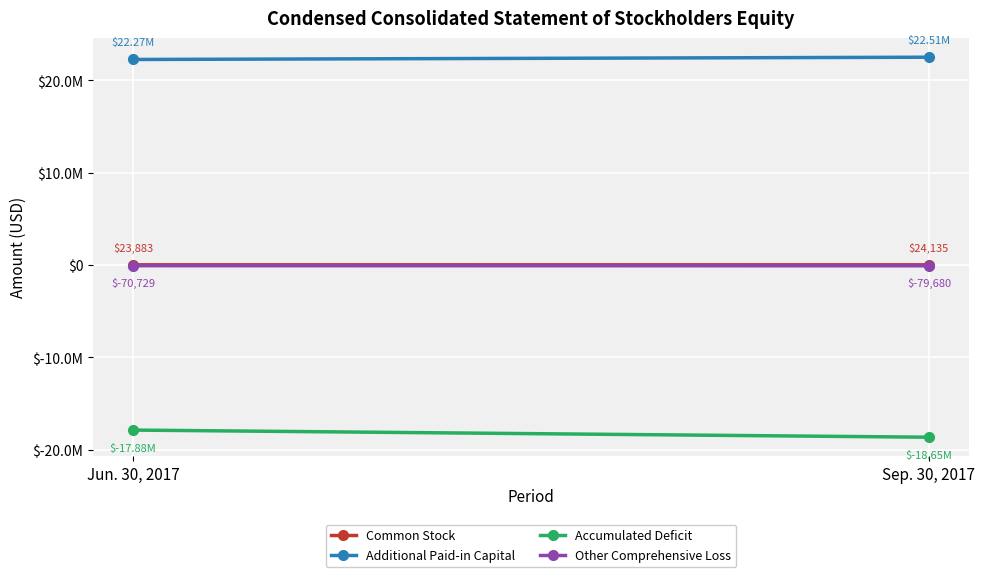

What is the maximum value shown in the chart?

22513645